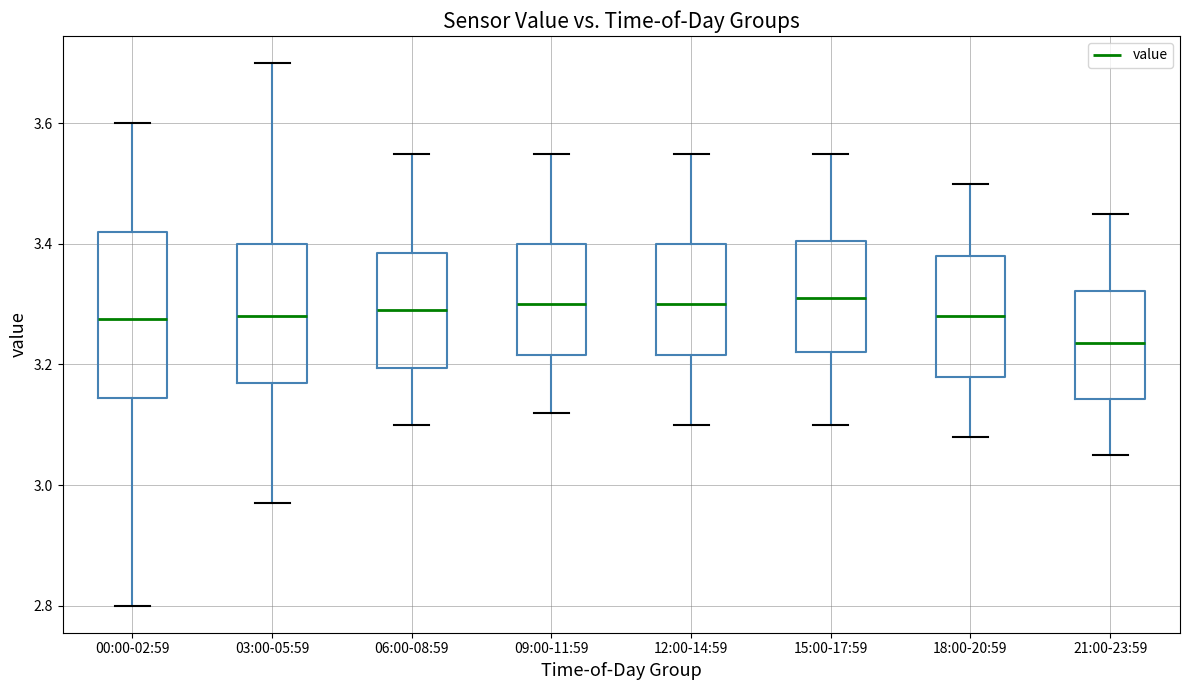

Reading left to right, read every box against the y-axis: the position of its median line, the range the box covers, and the ends of its whiskers. The values are not printed on the chart, so give them approximately, as read against the axis.

00:00-02:59: median 3.28, box 3.14 to 3.42, whiskers 2.80 to 3.60
03:00-05:59: median 3.28, box 3.18 to 3.40, whiskers 2.98 to 3.70
06:00-08:59: median 3.30, box 3.20 to 3.38, whiskers 3.10 to 3.56
09:00-11:59: median 3.30, box 3.22 to 3.40, whiskers 3.12 to 3.56
12:00-14:59: median 3.30, box 3.22 to 3.40, whiskers 3.10 to 3.56
15:00-17:59: median 3.32, box 3.22 to 3.40, whiskers 3.10 to 3.56
18:00-20:59: median 3.28, box 3.18 to 3.38, whiskers 3.08 to 3.50
21:00-23:59: median 3.24, box 3.14 to 3.32, whiskers 3.06 to 3.46